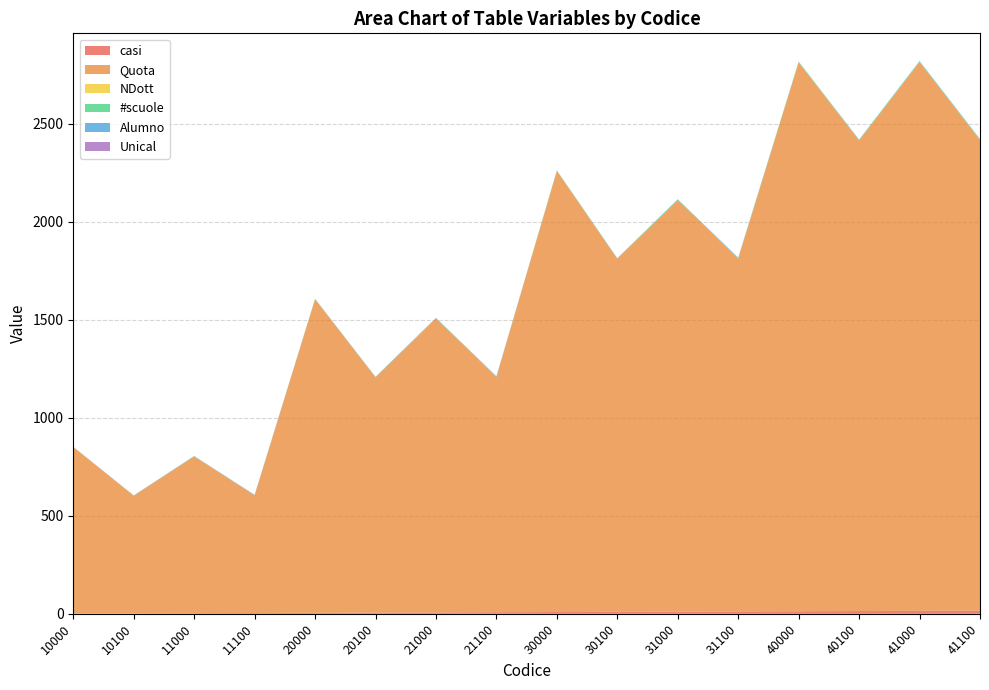

Reading left to right, extract all data points from this chart.

casi: 10000=1	10100=2	11000=3	11100=4	20000=5	20100=6	21000=7	21100=8	30000=9	30100=10	31000=11	31100=12	40000=13	40100=14	41000=15	41100=16
Quota: 10000=850	10100=600	11000=800	11100=600	20000=1600	20100=1200	21000=1500	21100=1200	30000=2250	30100=1800	31000=2100	31100=1800	40000=2800	40100=2400	41000=2800	41100=2400
NDott: 10000=0	10100=0	11000=0	11100=0	20000=0	20100=0	21000=0	21100=0	30000=0	30100=0	31000=0	31100=0	40000=0	40100=0	41000=0	41100=0
#scuole: 10000=1	10100=1	11000=1	11100=1	20000=2	20100=2	21000=2	21100=2	30000=3	30100=3	31000=3	31100=3	40000=4	40100=4	41000=4	41100=4
Alumno: 10000=0	10100=0	11000=1	11100=1	20000=0	20100=0	21000=1	21100=1	30000=0	30100=0	31000=1	31100=1	40000=0	40100=0	41000=1	41100=1
Unical: 10000=0	10100=1	11000=0	11100=1	20000=0	20100=1	21000=0	21100=1	30000=0	30100=1	31000=0	31100=1	40000=0	40100=1	41000=0	41100=1